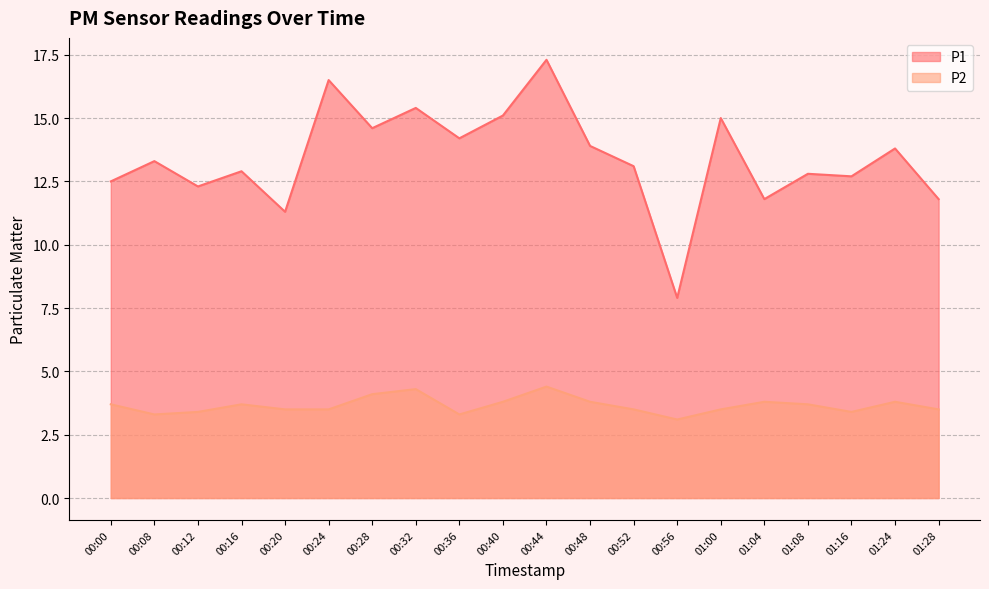

At which category does P2 reach its first local peak?

00:16